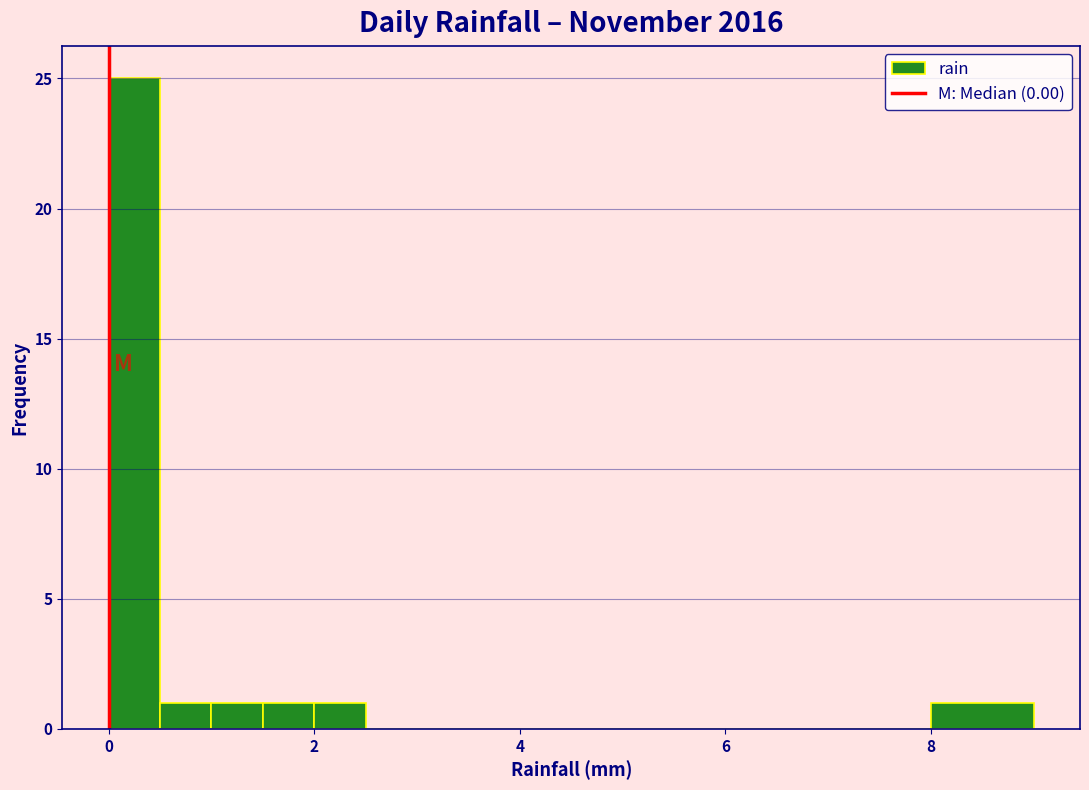

Around what value on the x-axis is the tallest bar? Give the approximate position of its centre, as read against the axis.

0.2